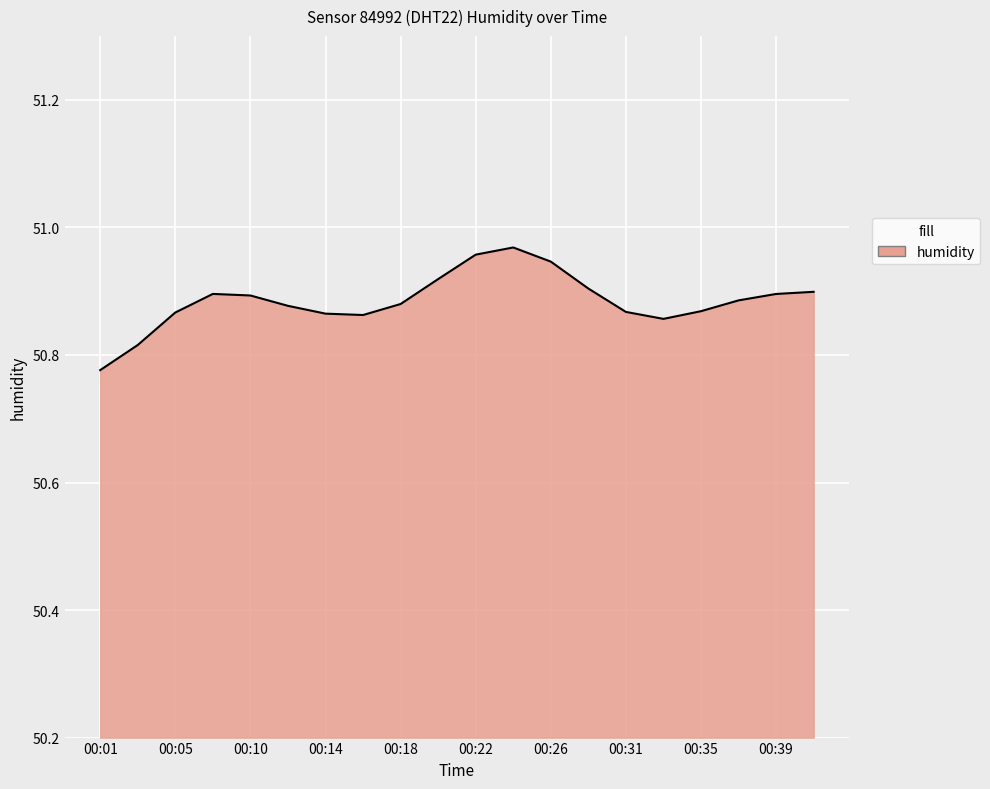

How many lines are shown in the chart?

1